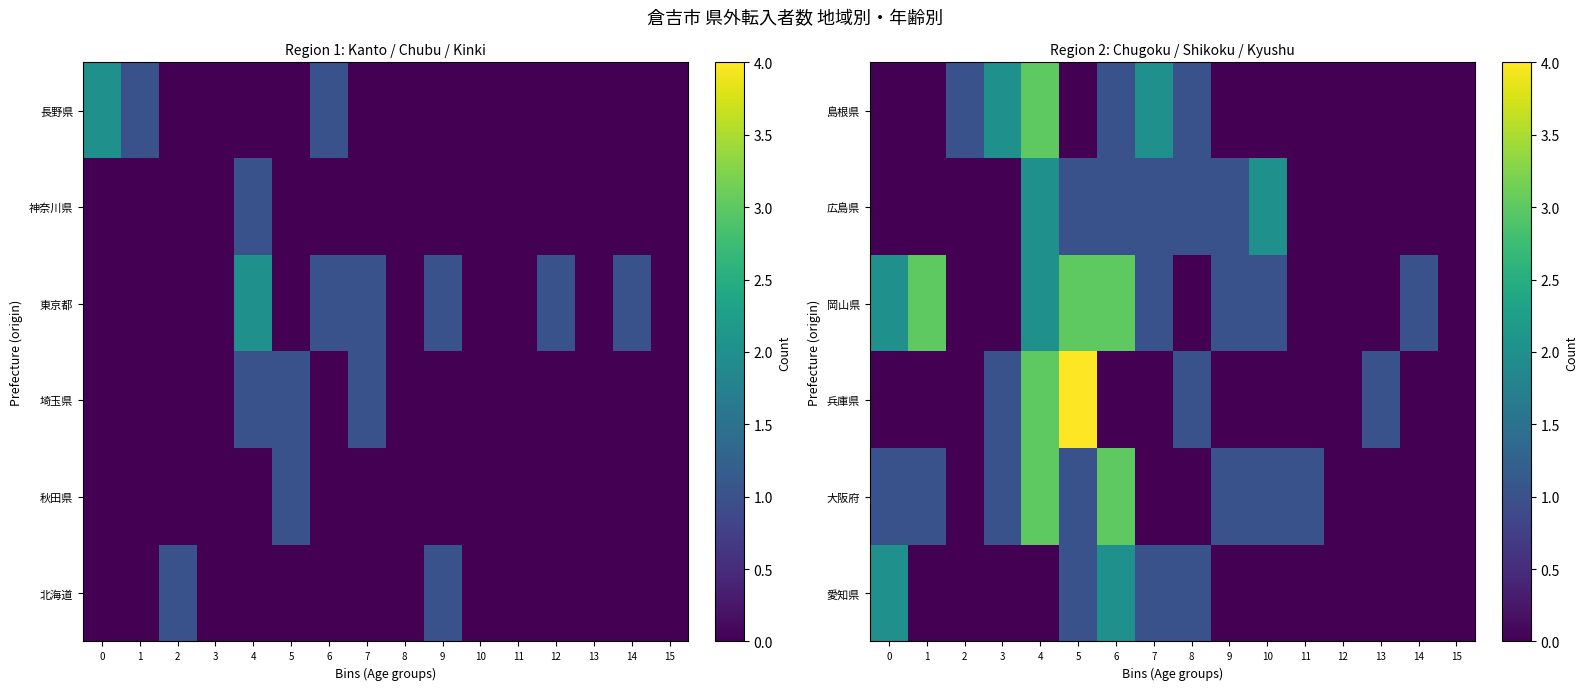

What is the sum of all 岡山県 values?

17